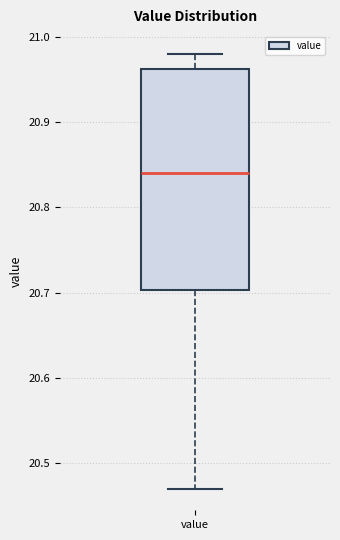

Transcribe this box plot: give where the median line is, the range the box spans, and where the two whiskers end, as read against the y-axis. The values are not printed on the chart, so give them approximately, as read against the axis.

median 20.84, box 20.70 to 20.96, whiskers 20.47 to 20.98